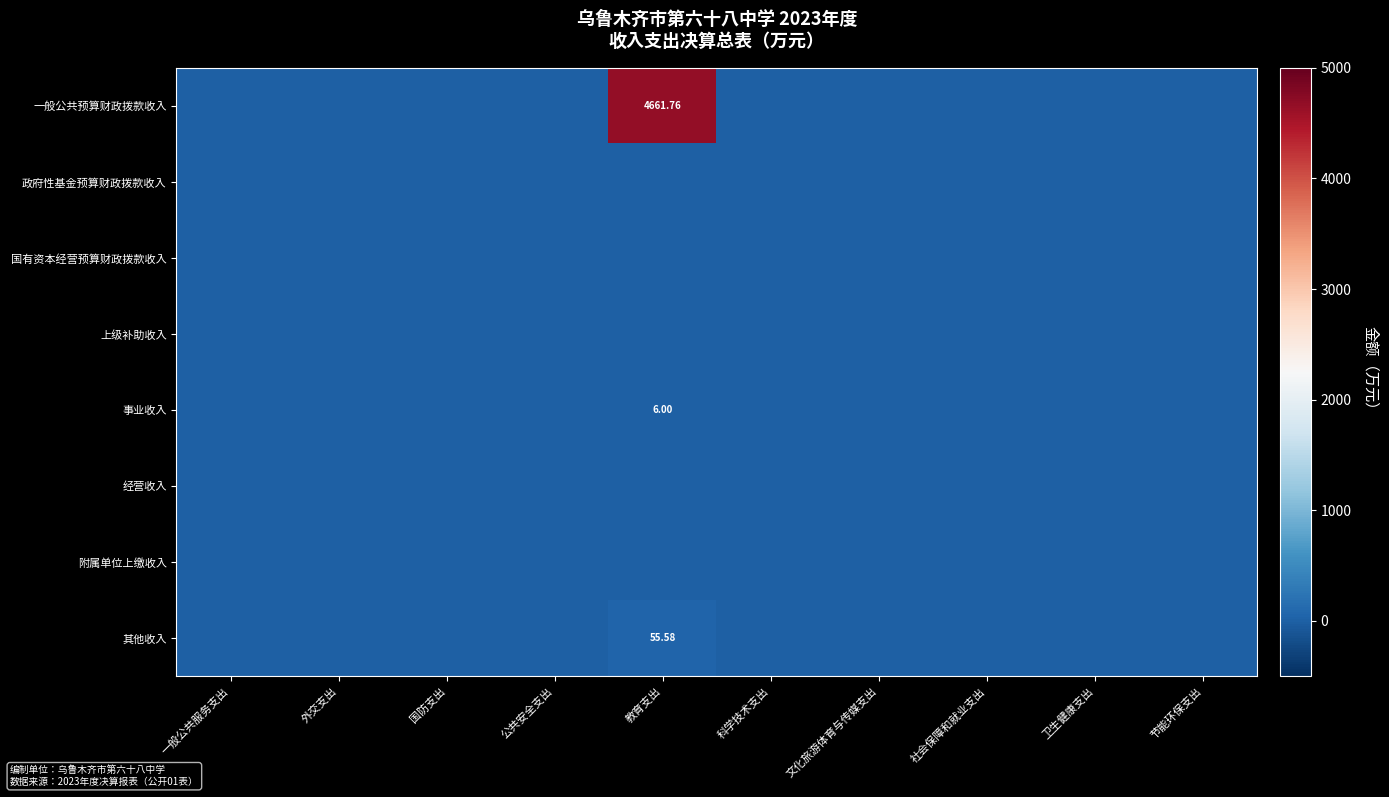

What is the sum of all 其他收入 values?

55.6